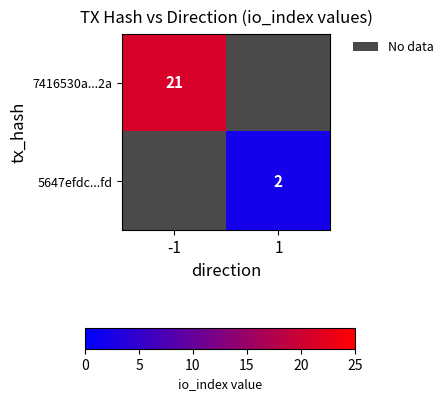

The 7416530a...2a series shows 21 at -1. True or false?

True